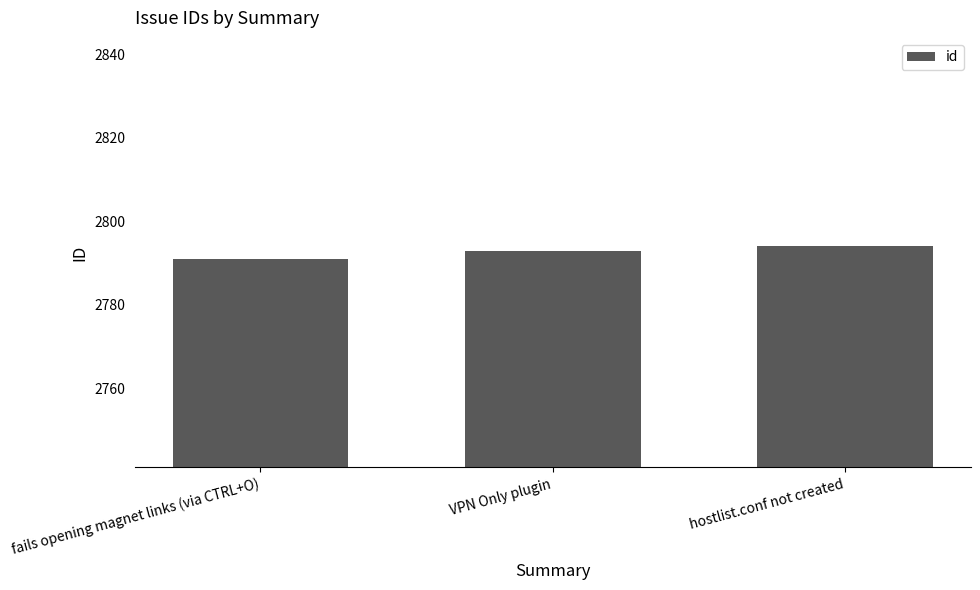

Rank the categories by value from lowest to highest.

fails opening magnet links (via CTRL+O), VPN Only plugin, hostlist.conf not created